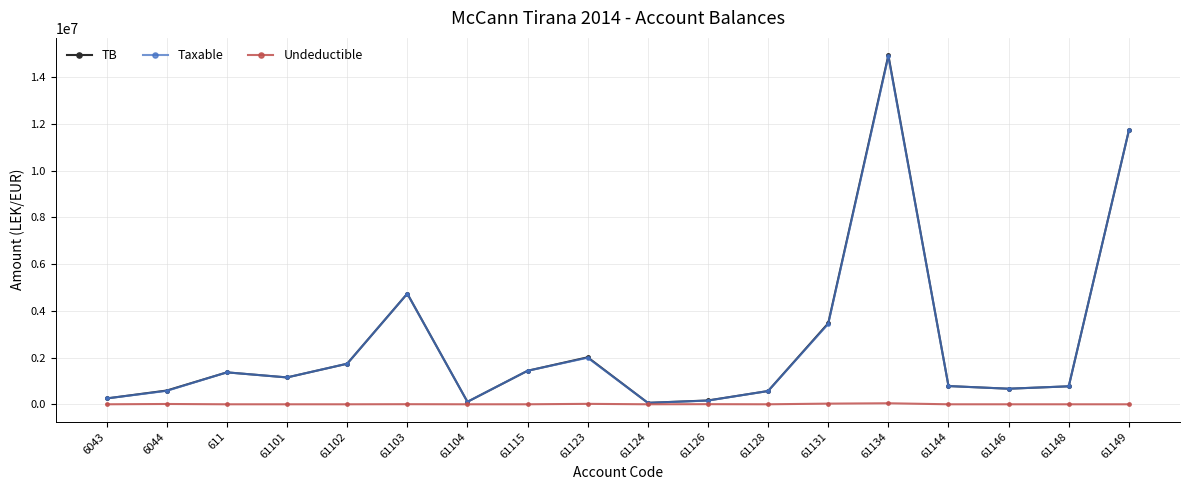

What is the maximum value shown in the chart?

14931158.8